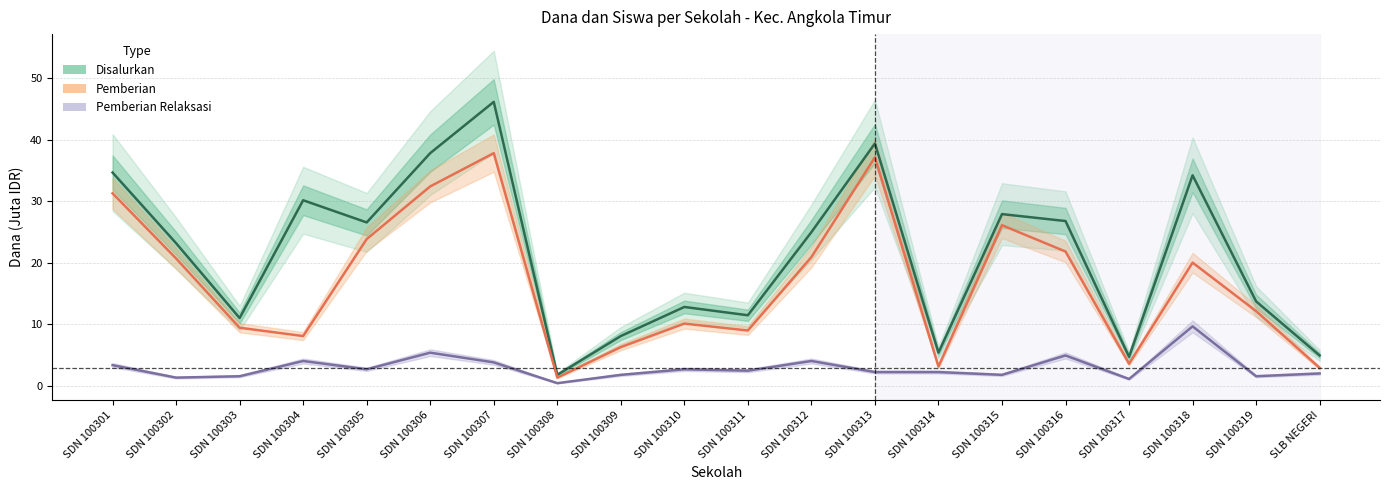

At how many categories does at least one series exceed 25?

9